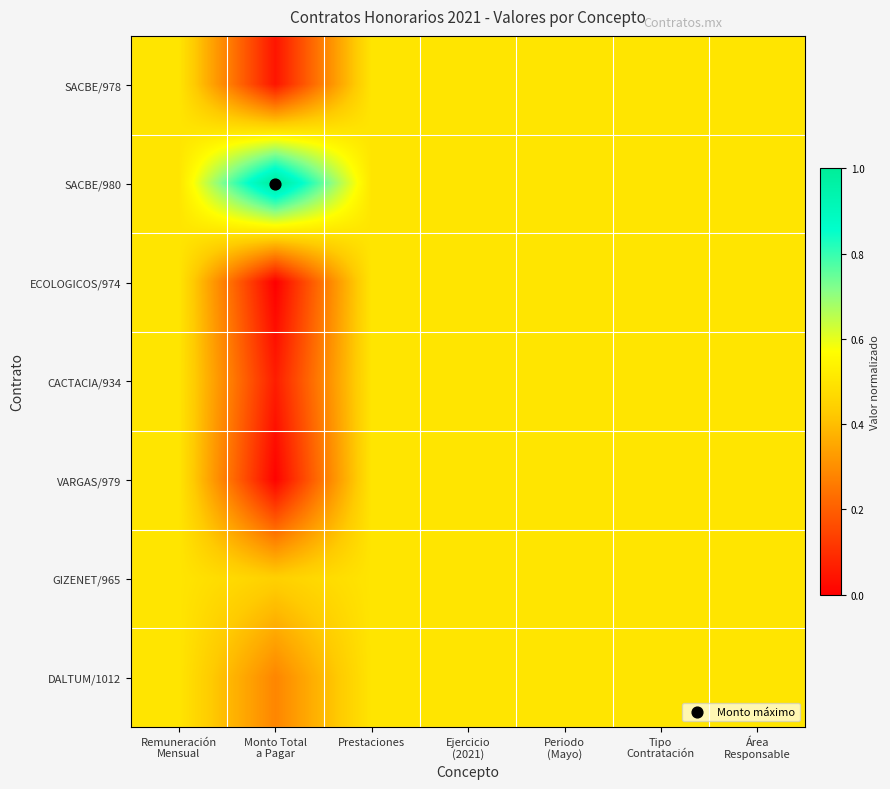

List the series in order of their peak value, lowest first.

SACBE/978, ECOLOGICOS/974, CACTACIA/934, VARGAS/979, GIZENET/965, DALTUM/1012, SACBE/980